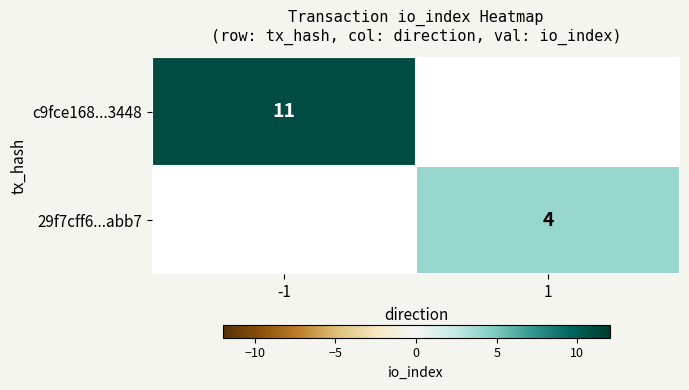

Is the value of 29f7cff6...abb7 at 1 greater than the value of c9fce168...3448 at -1?

No